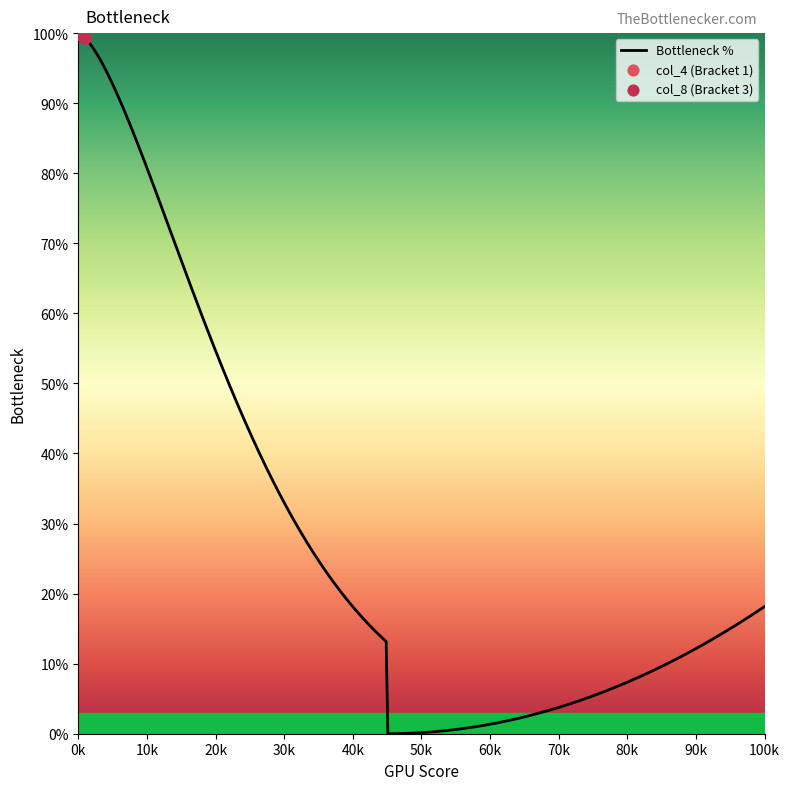

What is the total value across all series at 14?

199.3